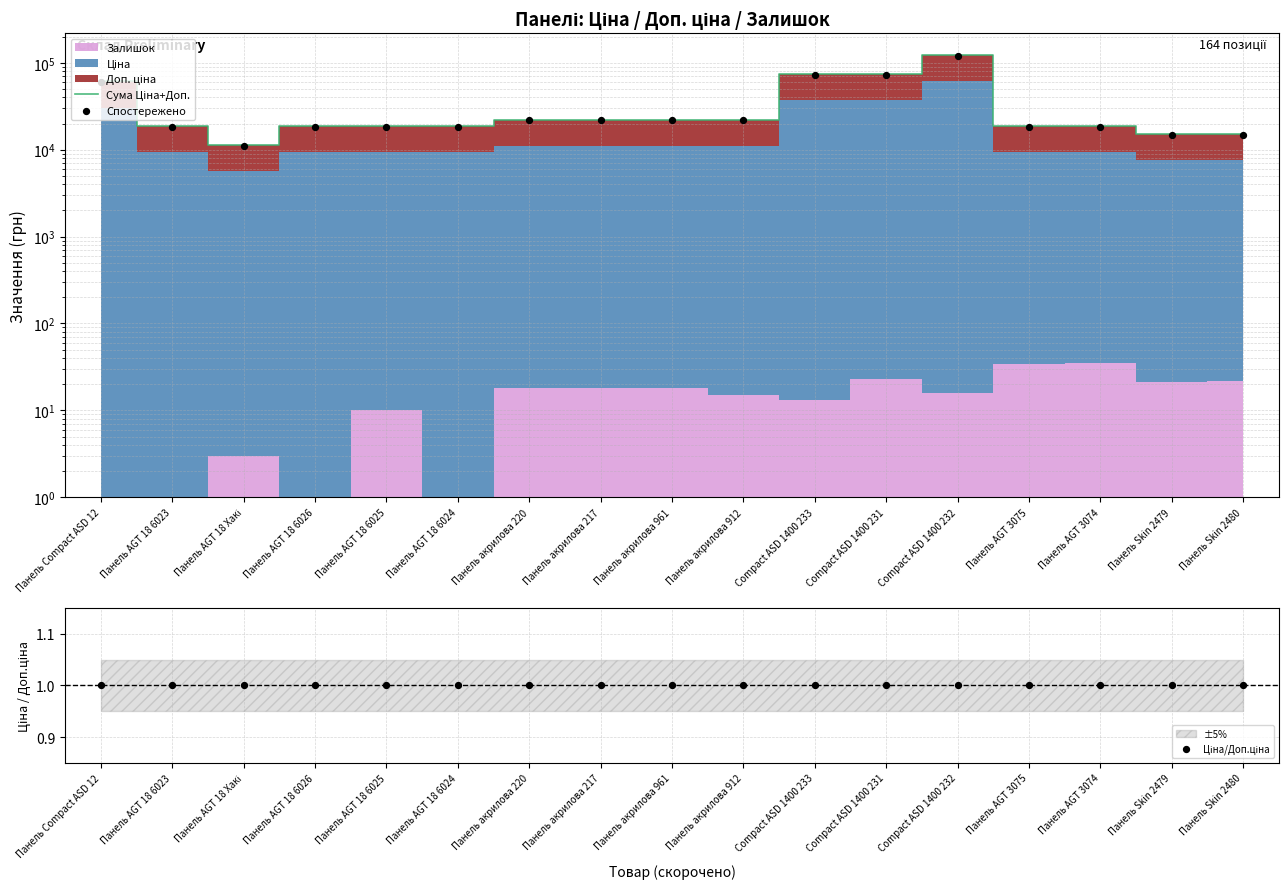

Which series reaches the maximum Y coordinate?

Сума Ціна+Доп.